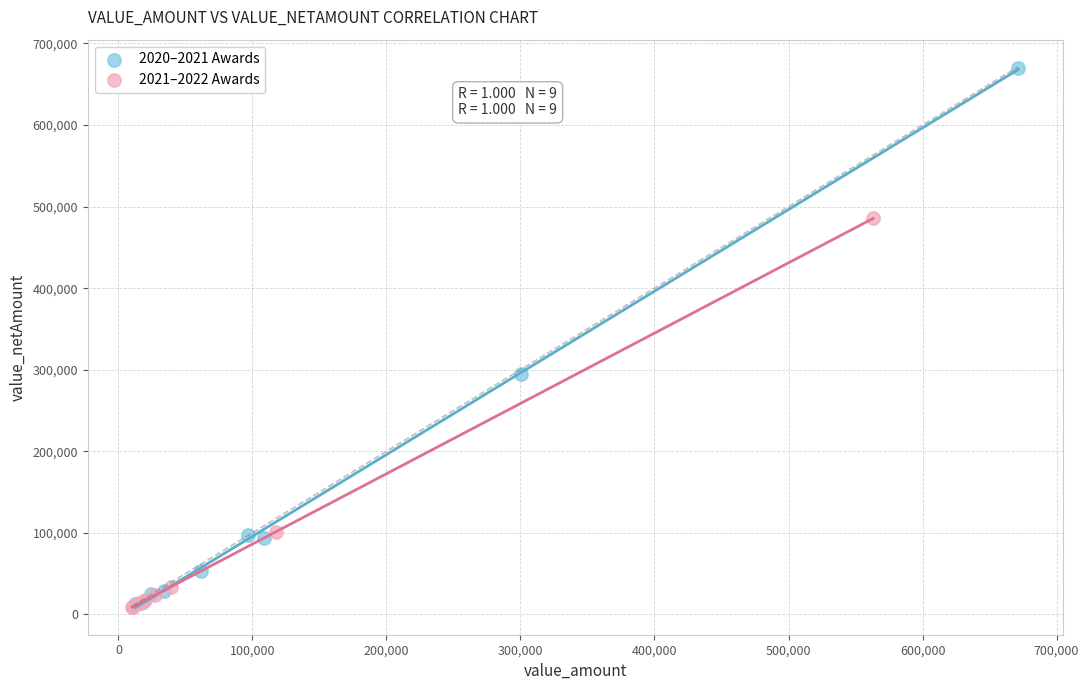

Which series has the widest spread of Y values?

2020–2021 Awards